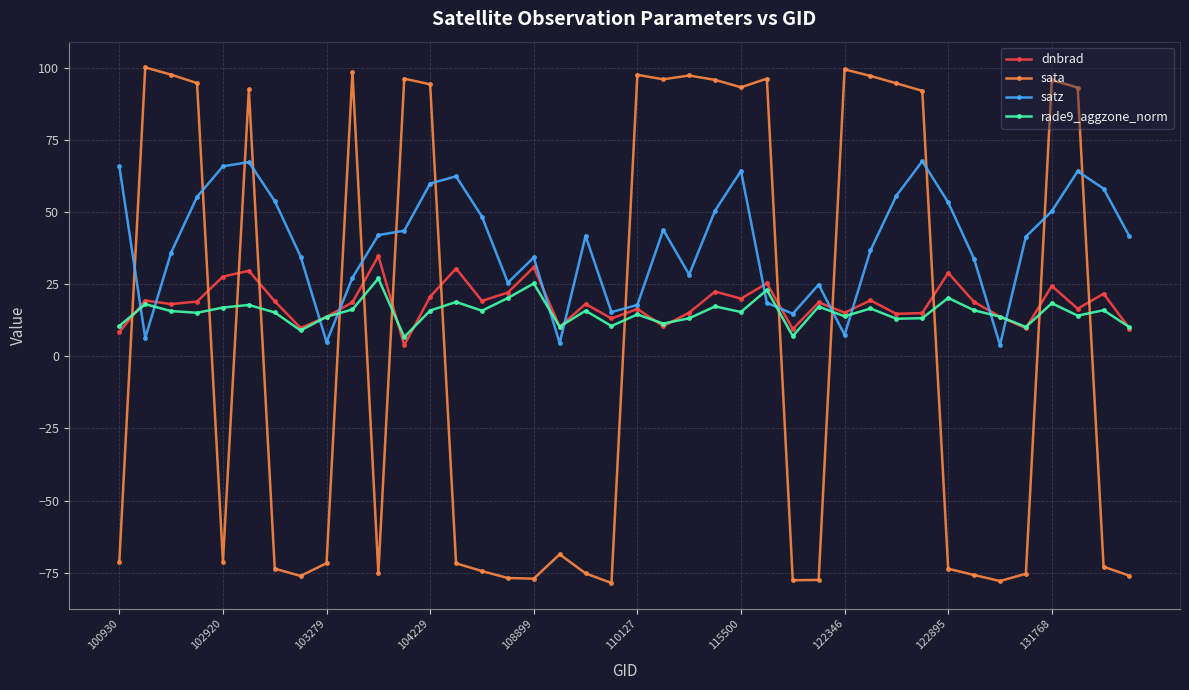

Which series has the widest spread of values?

sata